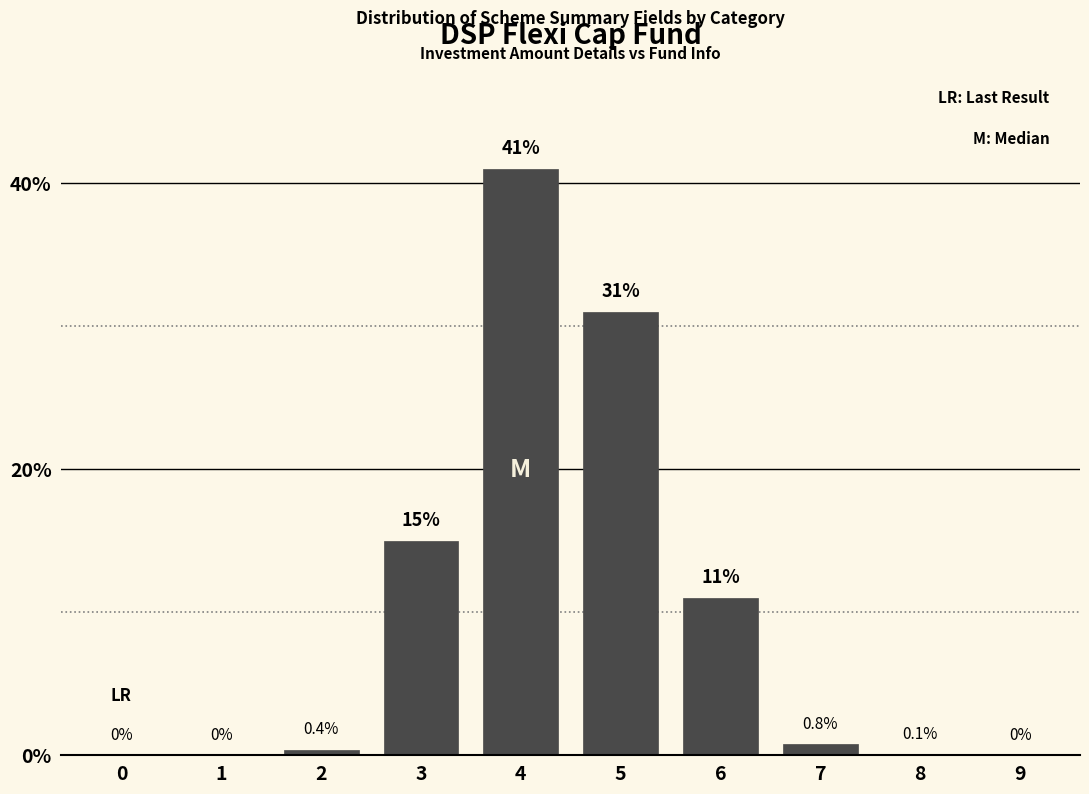

Reading right to left, transcribe all the data shown in this chart.

9=0.0	8=0.1	7=0.8	6=11.0	5=31.0	4=41.0	3=15.0	2=0.4	1=0.0	0=0.0